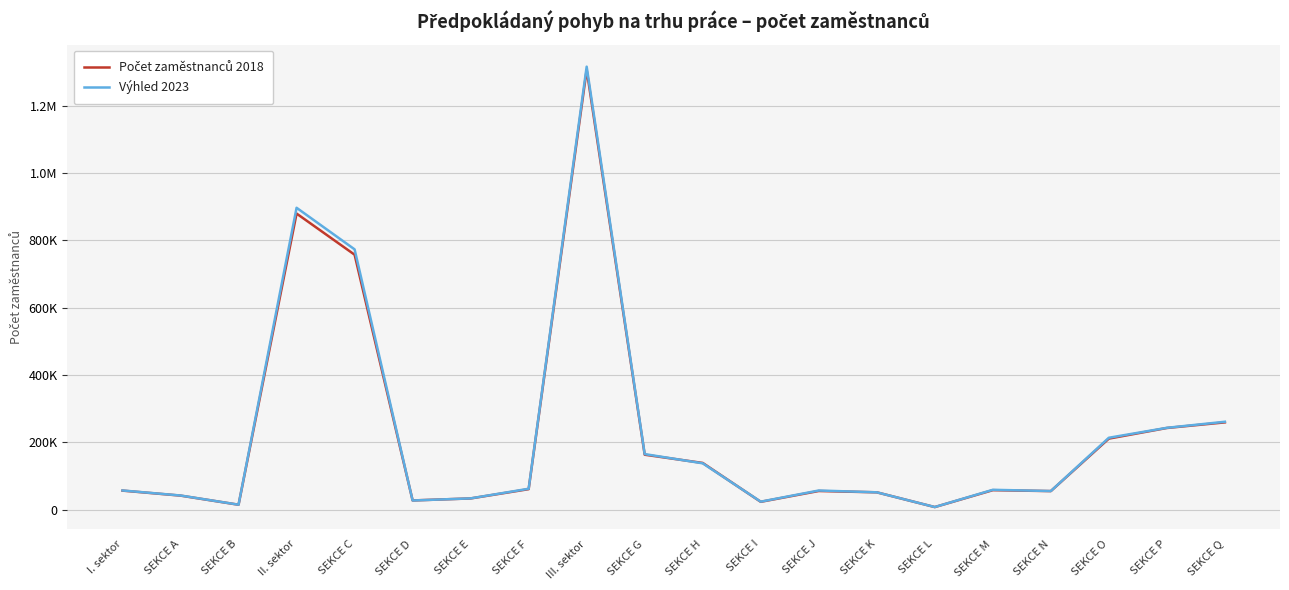

At which label does Počet zaměstnanců 2018 first exceed 58091?

II. sektor